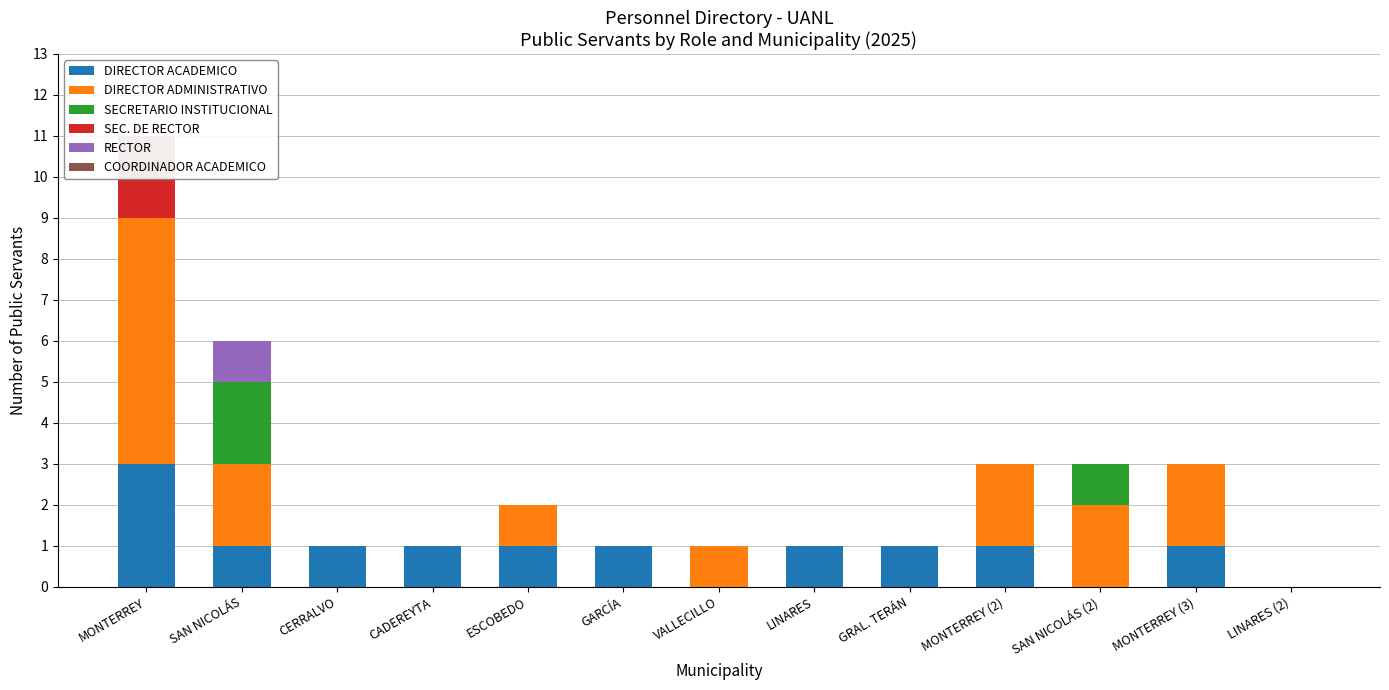

Count the number of data series in this chart.

6